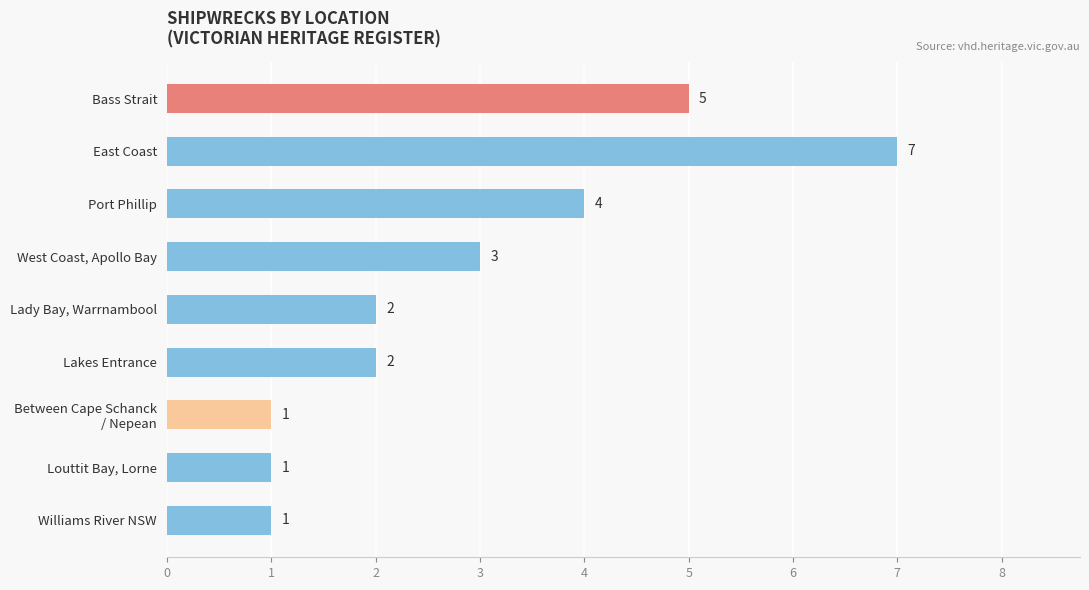

What is the difference between the maximum and second lowest values?

6